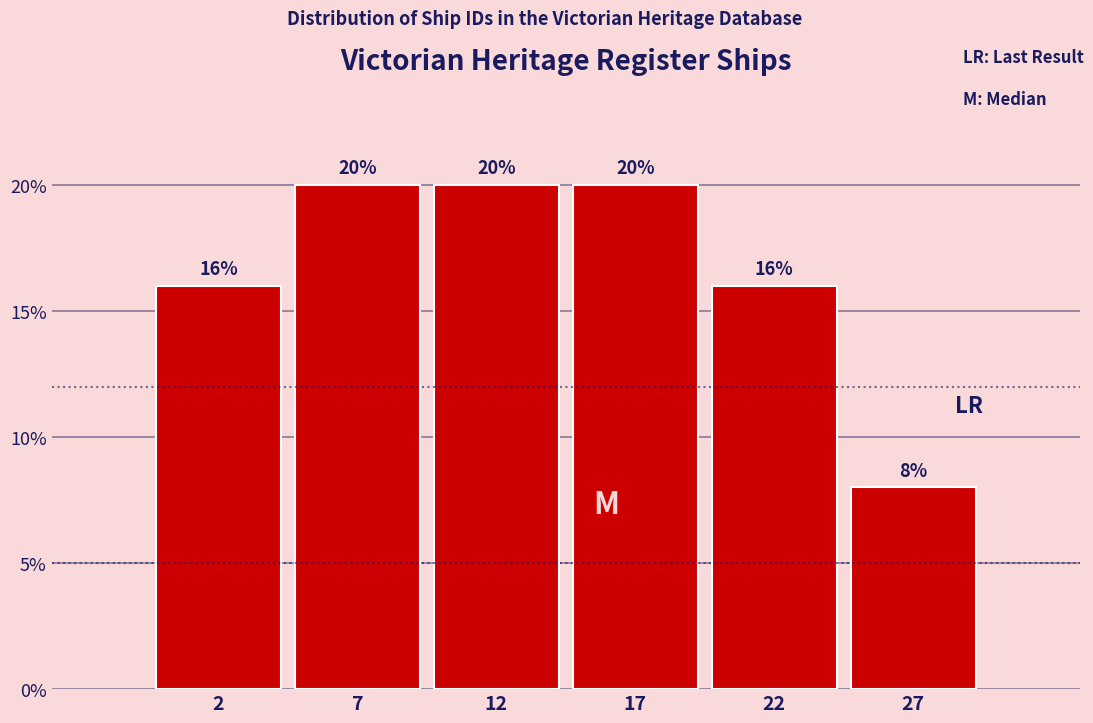

Reading left to right, what are all the values shown in this chart?

16	20	20	20	16	8